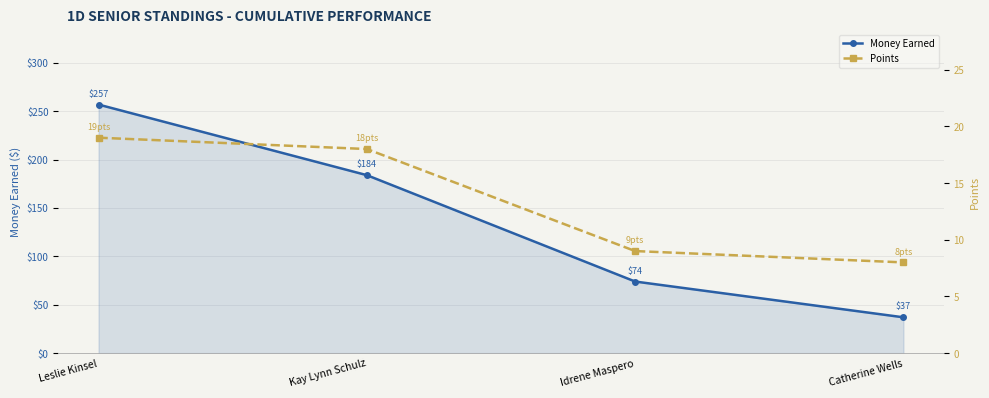

Rank the series by their maximum value, from lowest to highest.

Points, Money Earned